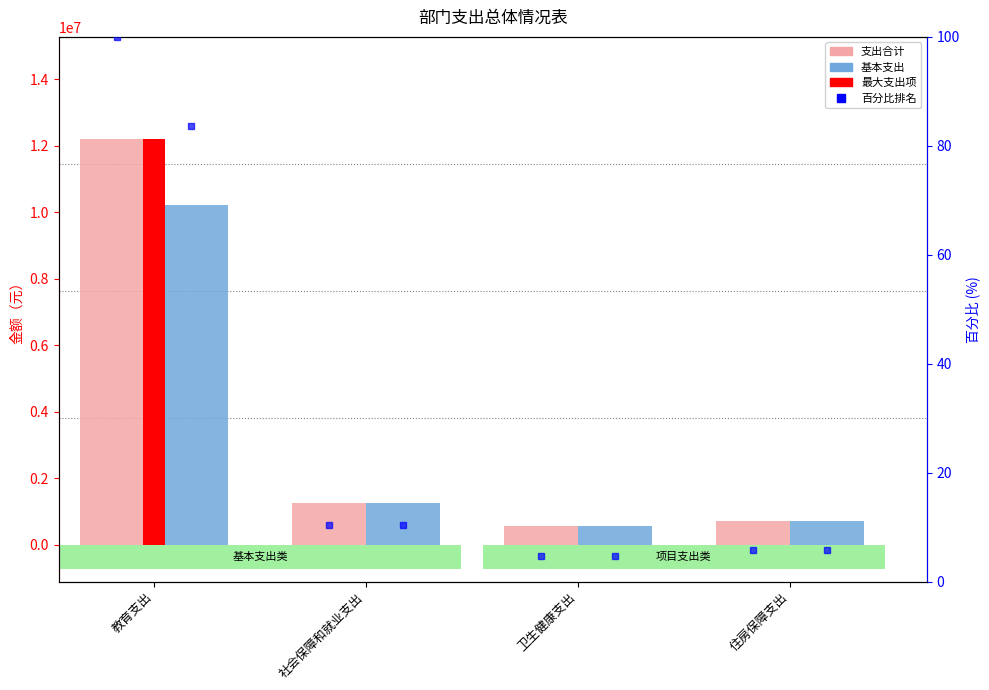

Is it true that 基本支出 equals 564875.6 at 卫生健康支出?

True